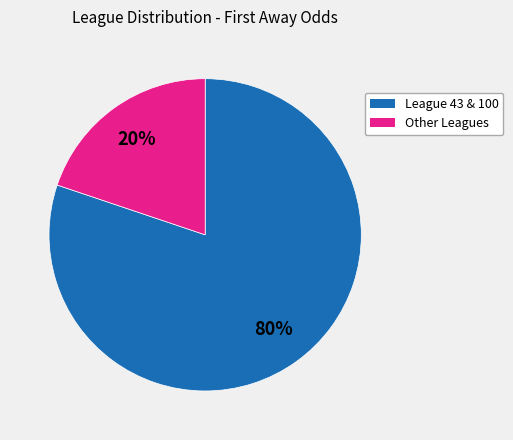

Is there a majority slice in this chart?

Yes